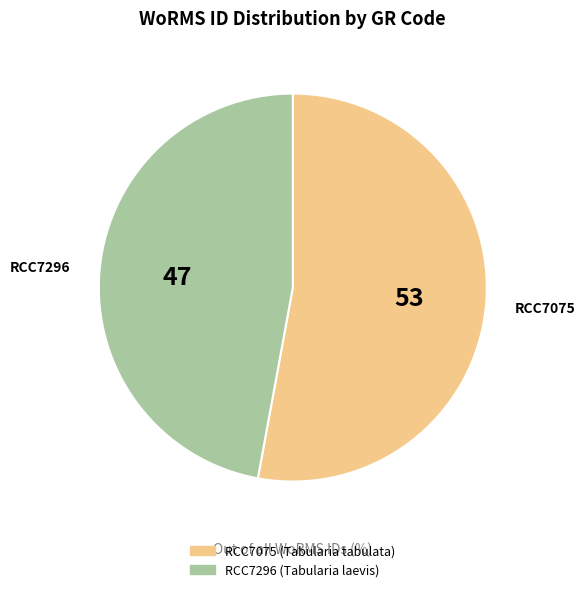

How many slices are in this pie chart?

2